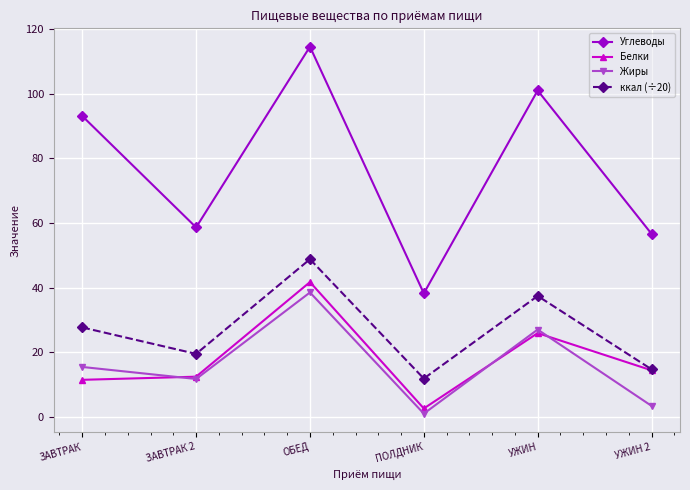

What is the difference between the maximum and second lowest values in the Углеводы series?

57.9